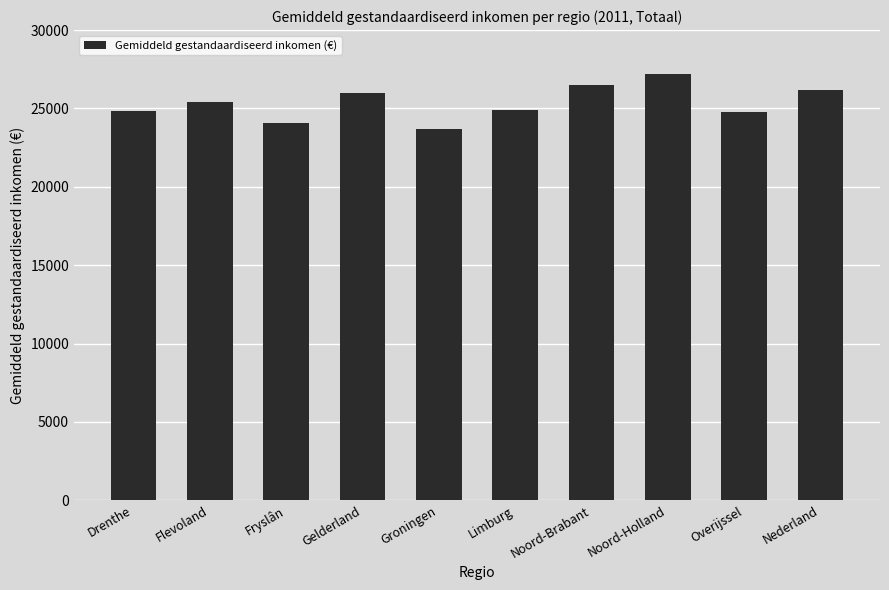

The value at Noord-Brabant is 26495. True or false?

True